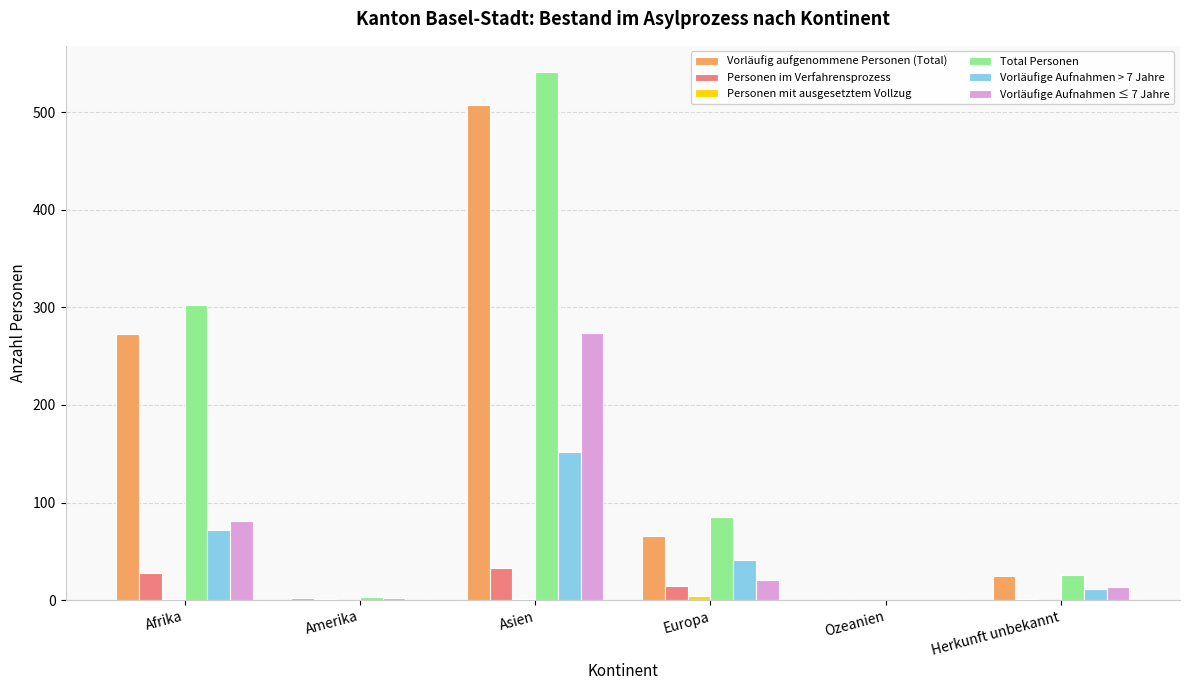

At which category is the sum across all series the highest?

Asien